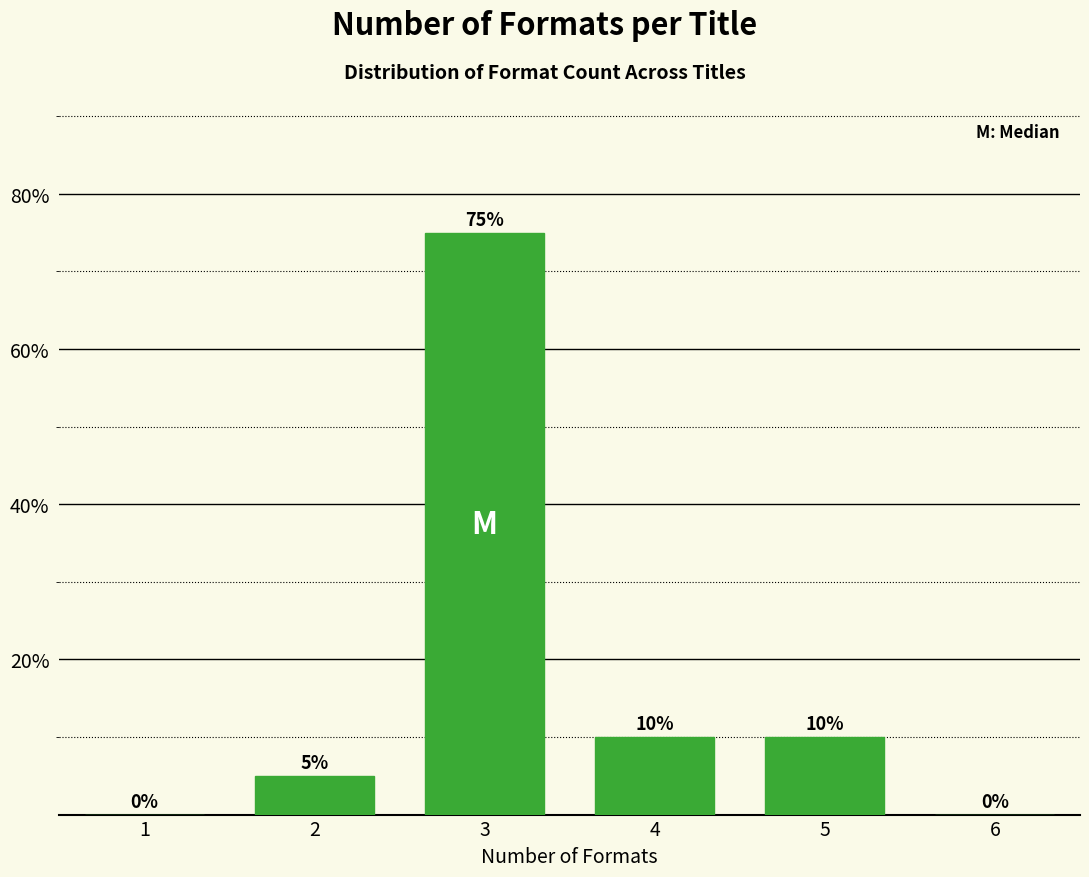

Reading left to right, list all the values displayed in this chart.

1=0	2=5	3=75	4=10	5=10	6=0